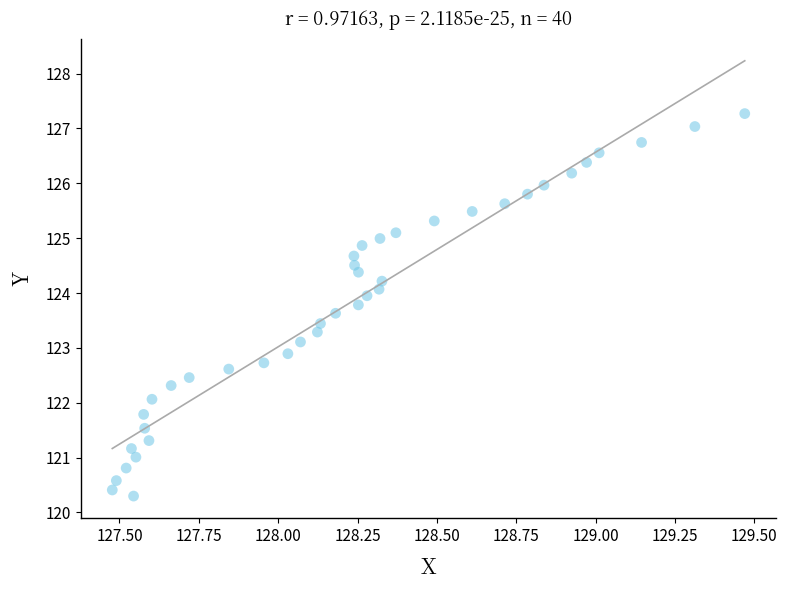

What is the range of Y values (max minus min)?

7.0